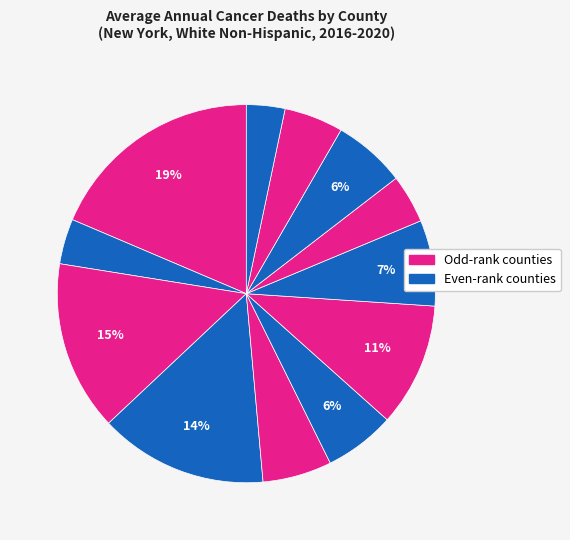

Count the number of slices in the pie.

12